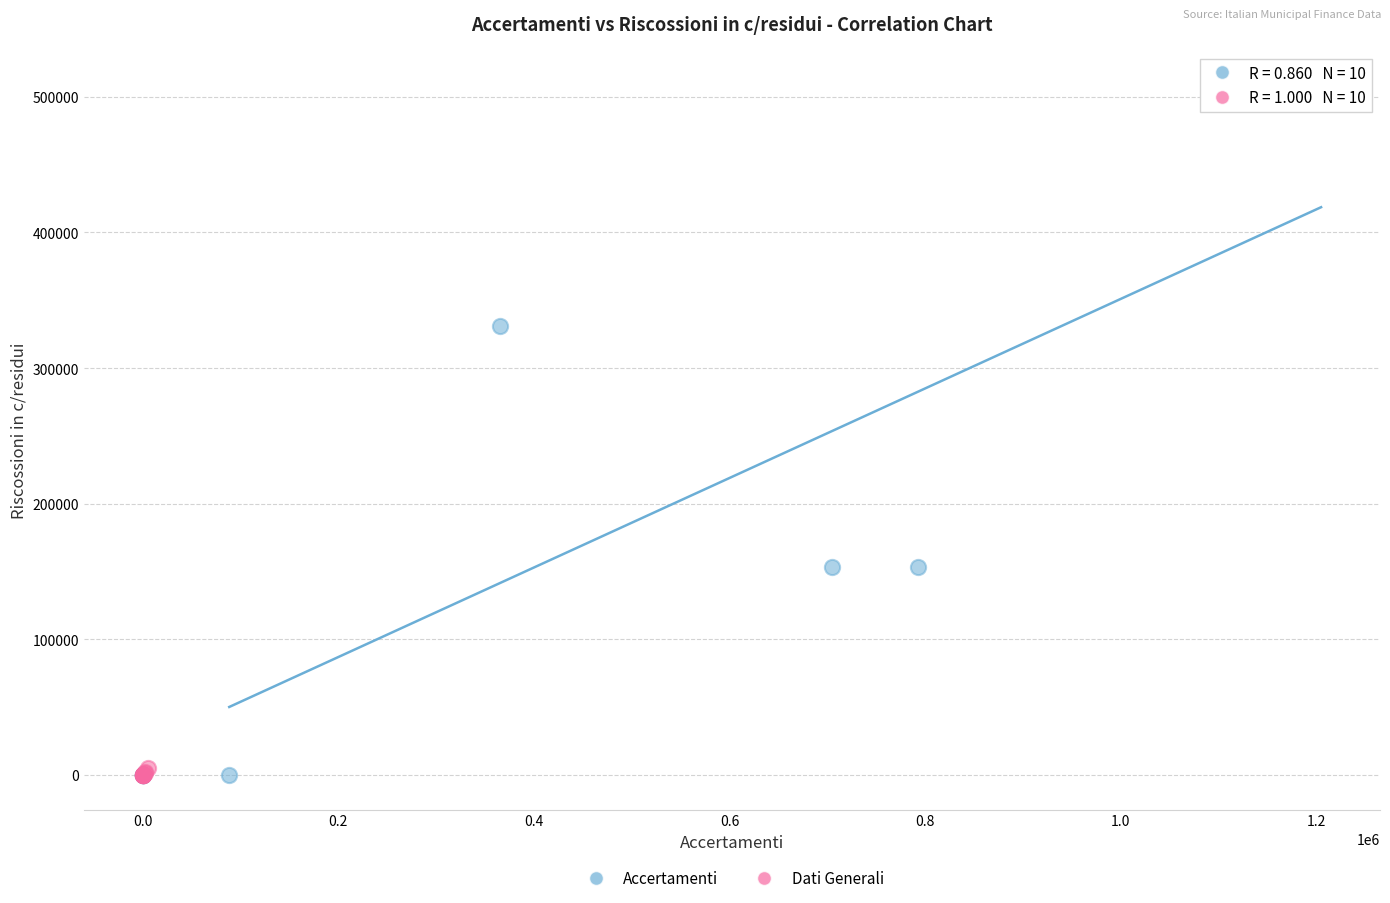

What are all the series names shown in the legend?

Accertamenti, Dati Generali